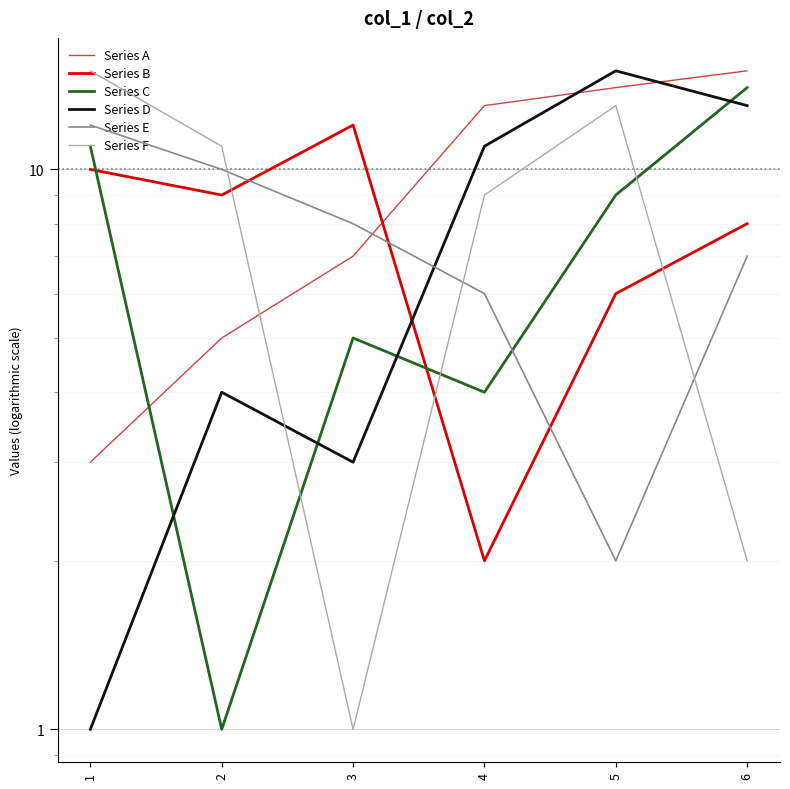

How many data points in Series D are less than 11?

3